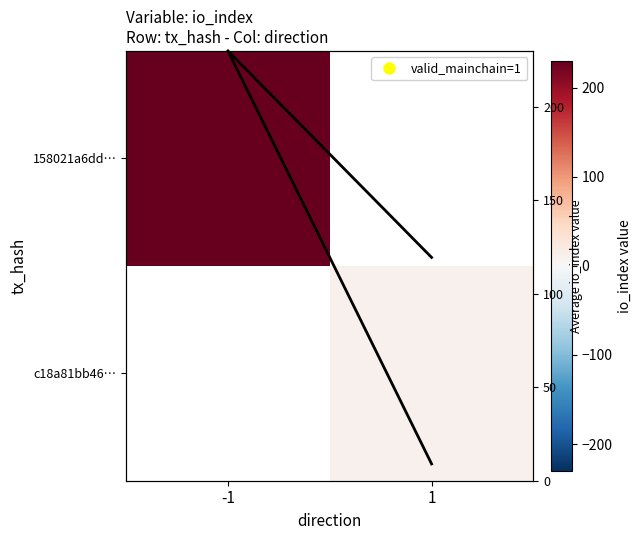

List the labels in order of 158021a6dd… value, smallest first.

-1, 1